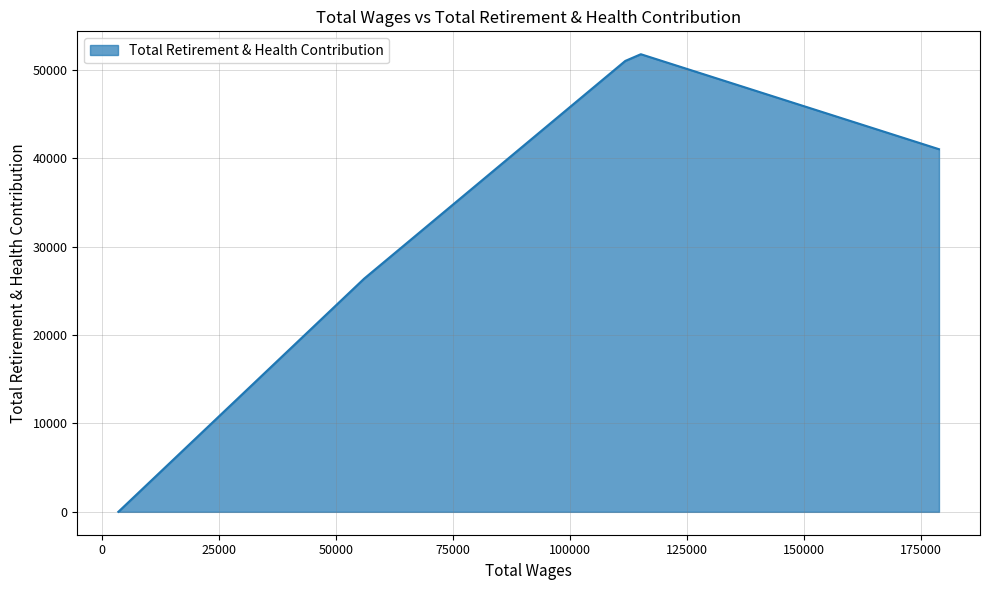

What is the difference between the second highest and minimum values?

50993